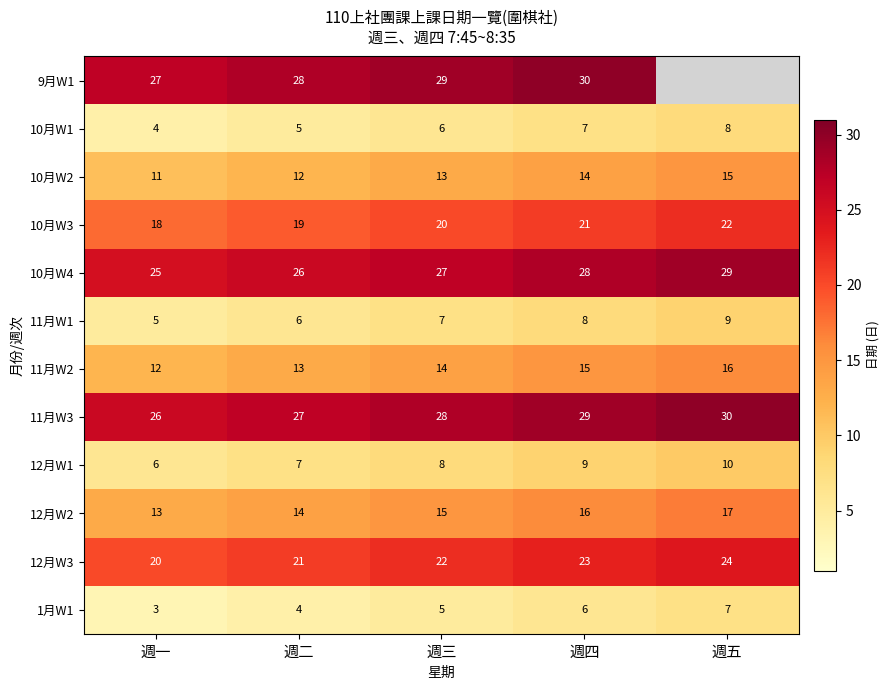

What is the difference between the maximum and minimum values in the 10月W1 series?

4